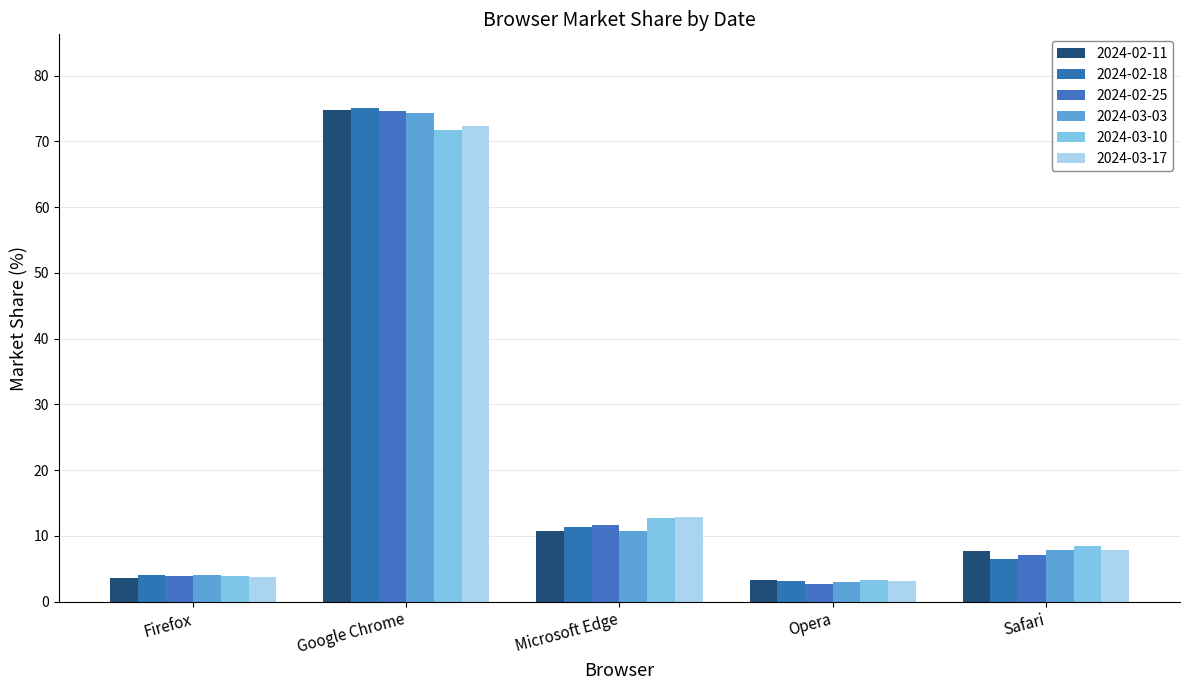

At which category is the sum across all series the highest?

Google Chrome